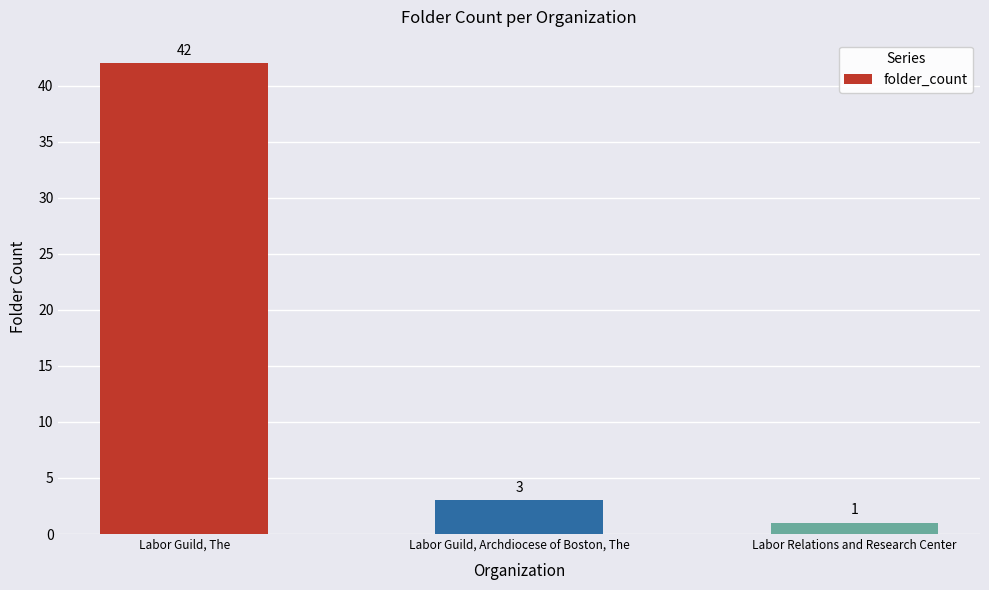

Rank the categories by value from highest to lowest.

Labor Guild, The, Labor Guild, Archdiocese of Boston, The, Labor Relations and Research Center